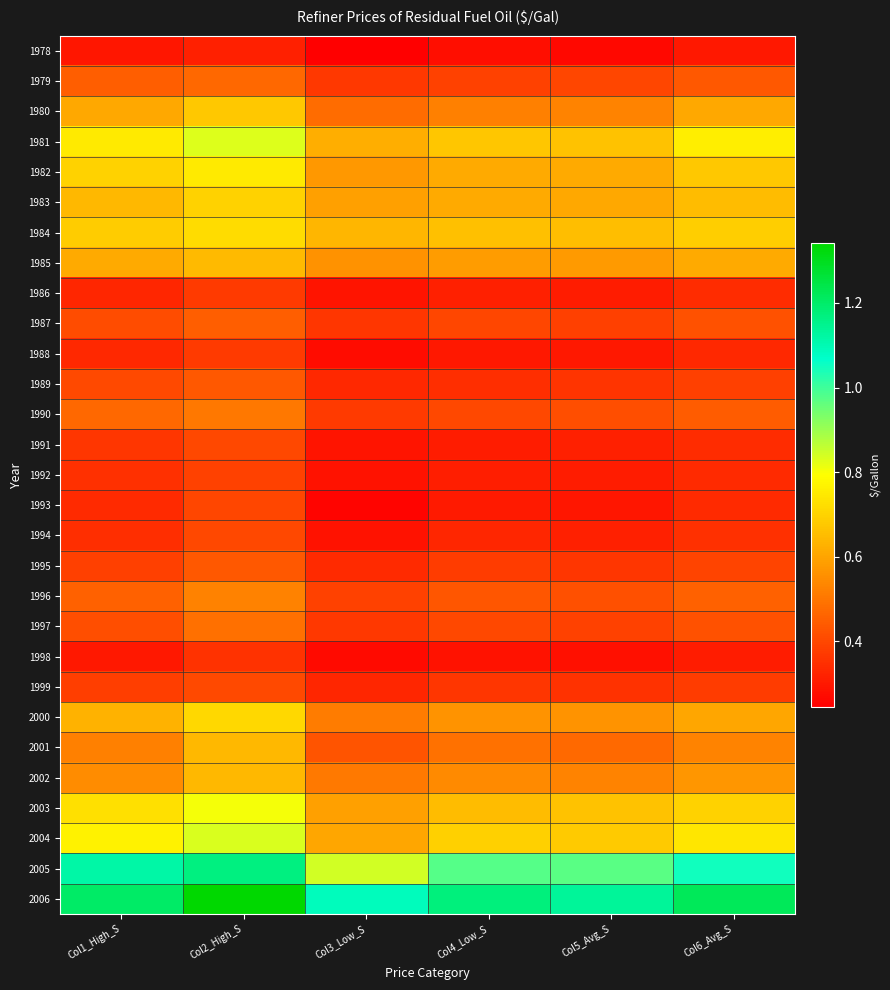

Between Col5_Avg_S and Col2_High_S, which is larger?

Col2_High_S